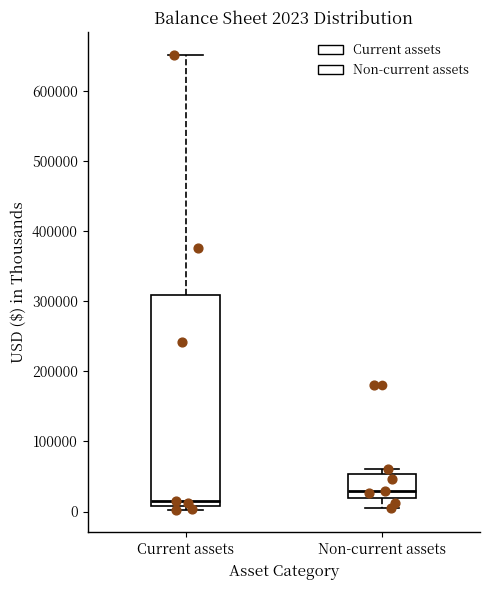

Comparing the boxes themselves (not the whiskers), which one is the tallest?

Current assets